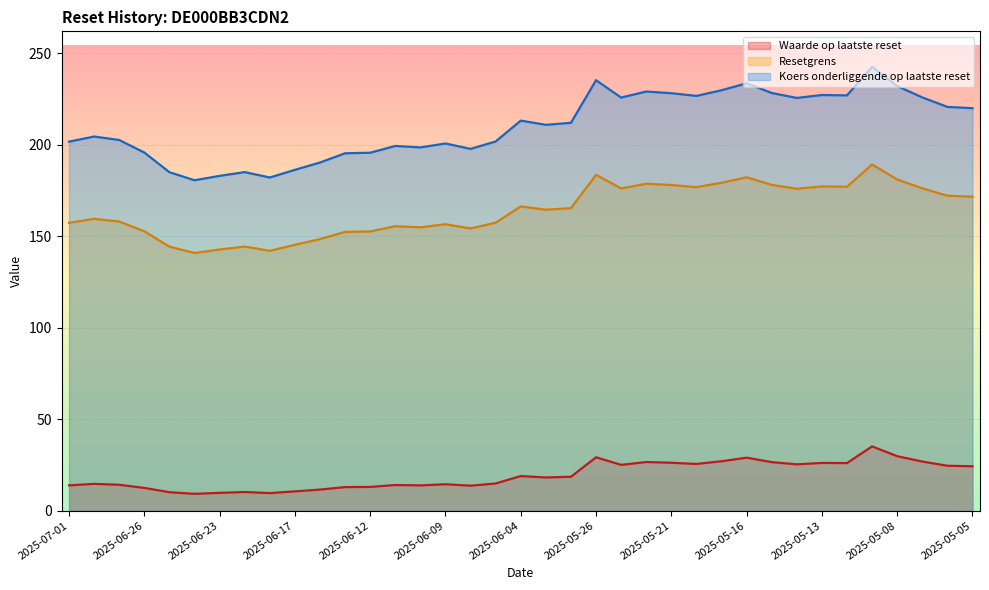

Reading left to right, extract all data points from this chart.

Waarde op laatste reset: 13.8	14.6	14.1	12.4	10.1	9.2	9.7	10.2	9.6	10.5	11.5	12.9	12.9	14.0	13.8	14.4	13.6	14.8	18.9	18.1	18.5	29.2	25.0	26.6	26.2	25.5	27.0	28.9	26.5	25.3	26.1	26.0	35.1	29.8	26.8	24.5	24.2
Resetgrens: 157.3	159.5	158.0	152.7	144.3	140.9	142.7	144.3	142.0	145.3	148.4	152.4	152.6	155.5	154.9	156.5	154.2	157.4	166.3	164.5	165.4	183.5	176.1	178.7	178.0	176.8	179.2	182.2	178.1	176.0	177.2	177.1	189.2	181.0	176.2	172.1	171.6
Koers onderliggende op laatste reset: 201.7	204.5	202.6	195.8	185.0	180.6	183.0	185.1	182.1	186.3	190.3	195.3	195.7	199.3	198.6	200.7	197.8	201.8	213.2	210.9	212.0	235.3	225.8	229.1	228.2	226.7	229.8	233.6	228.3	225.6	227.2	227.0	242.6	232.1	225.9	220.7	220.0